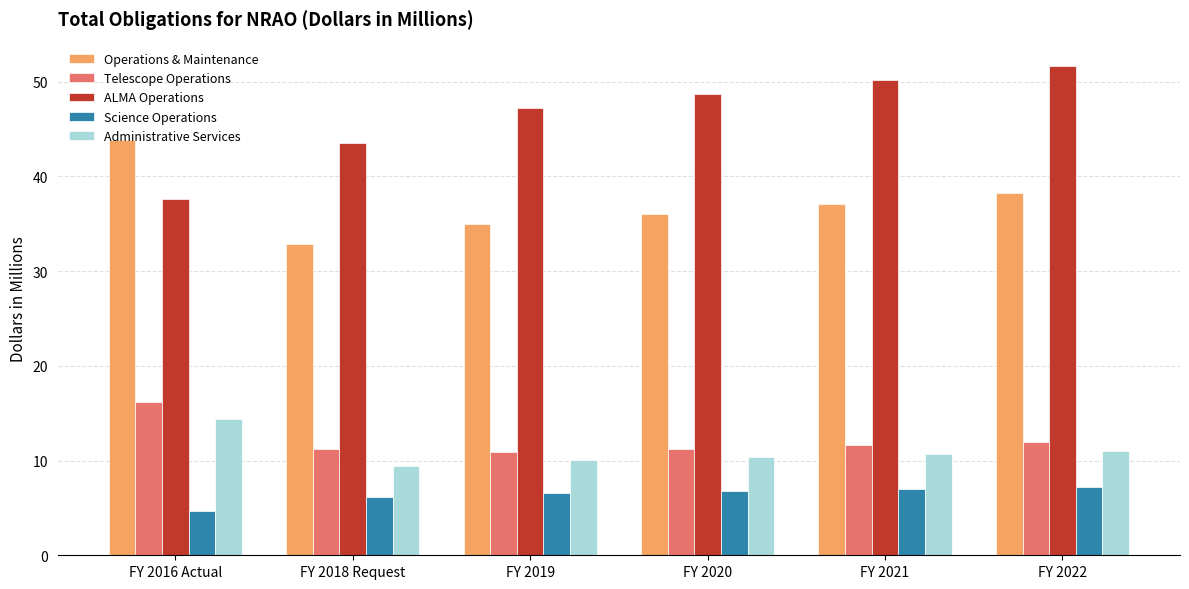

What is the value of the Operations & Maintenance bar at the 4th from the left?

36.0